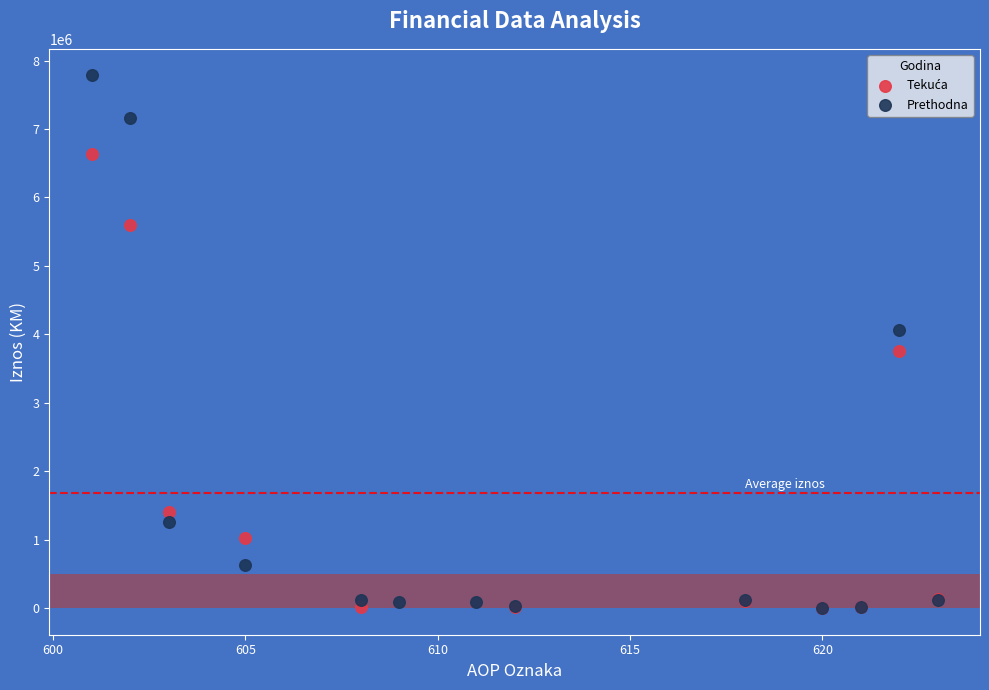

Which series has the largest Y range (max minus min)?

Prethodna